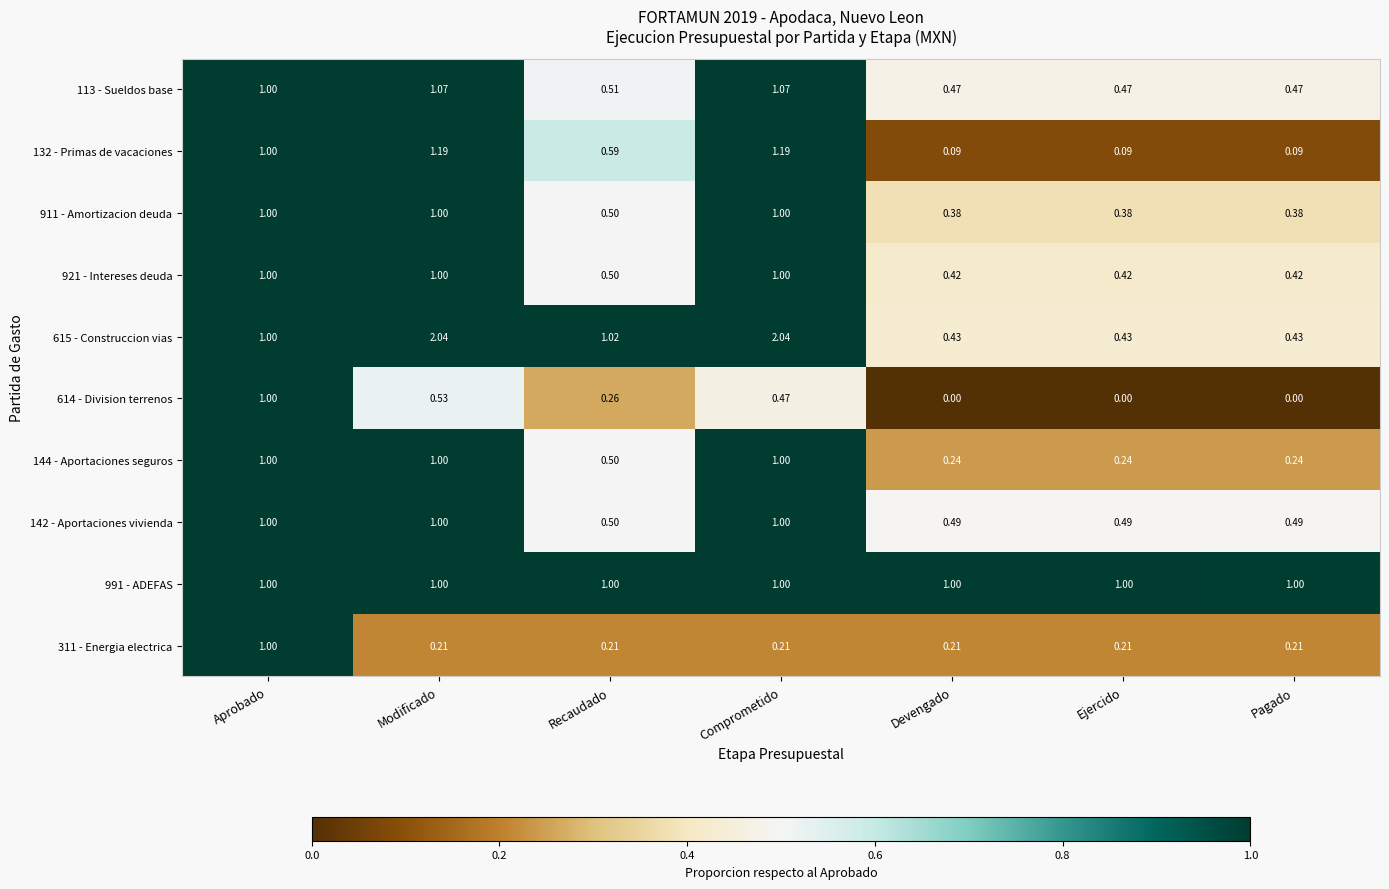

At which category is the sum across all series the highest?

Modificado